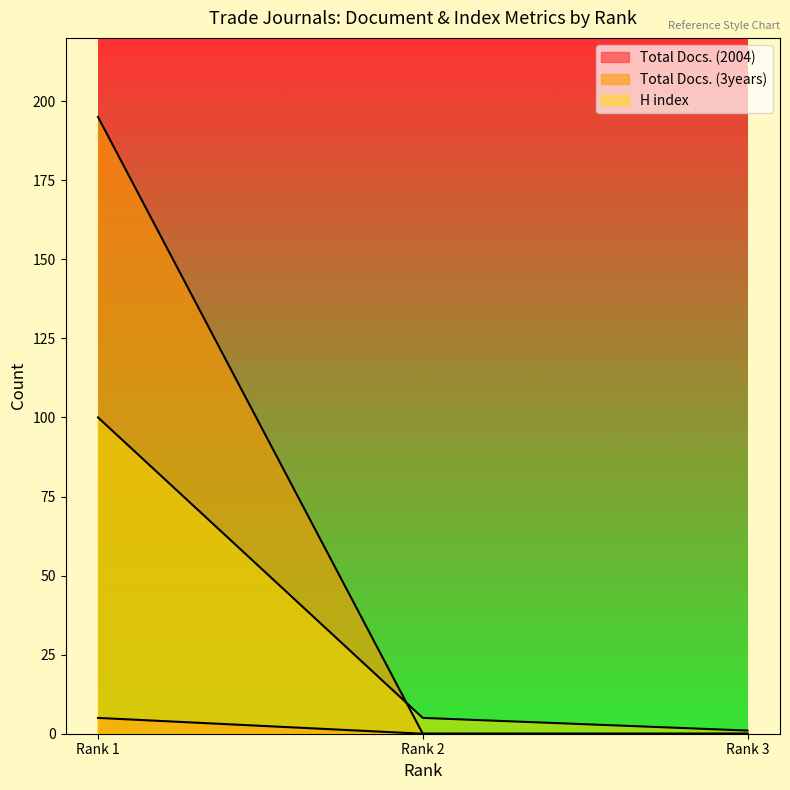

Rank the categories by H index value from lowest to highest.

Rank 3, Rank 2, Rank 1